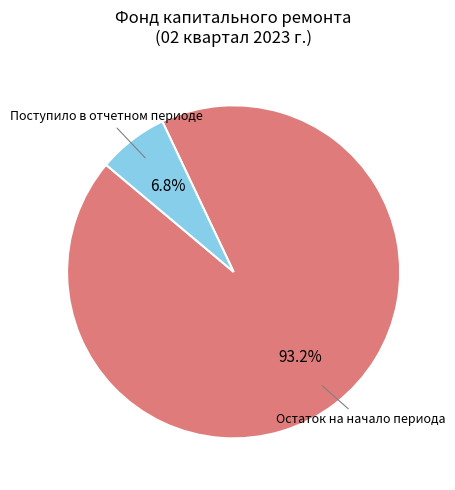

Is there any slice that represents more than half of the pie?

Yes